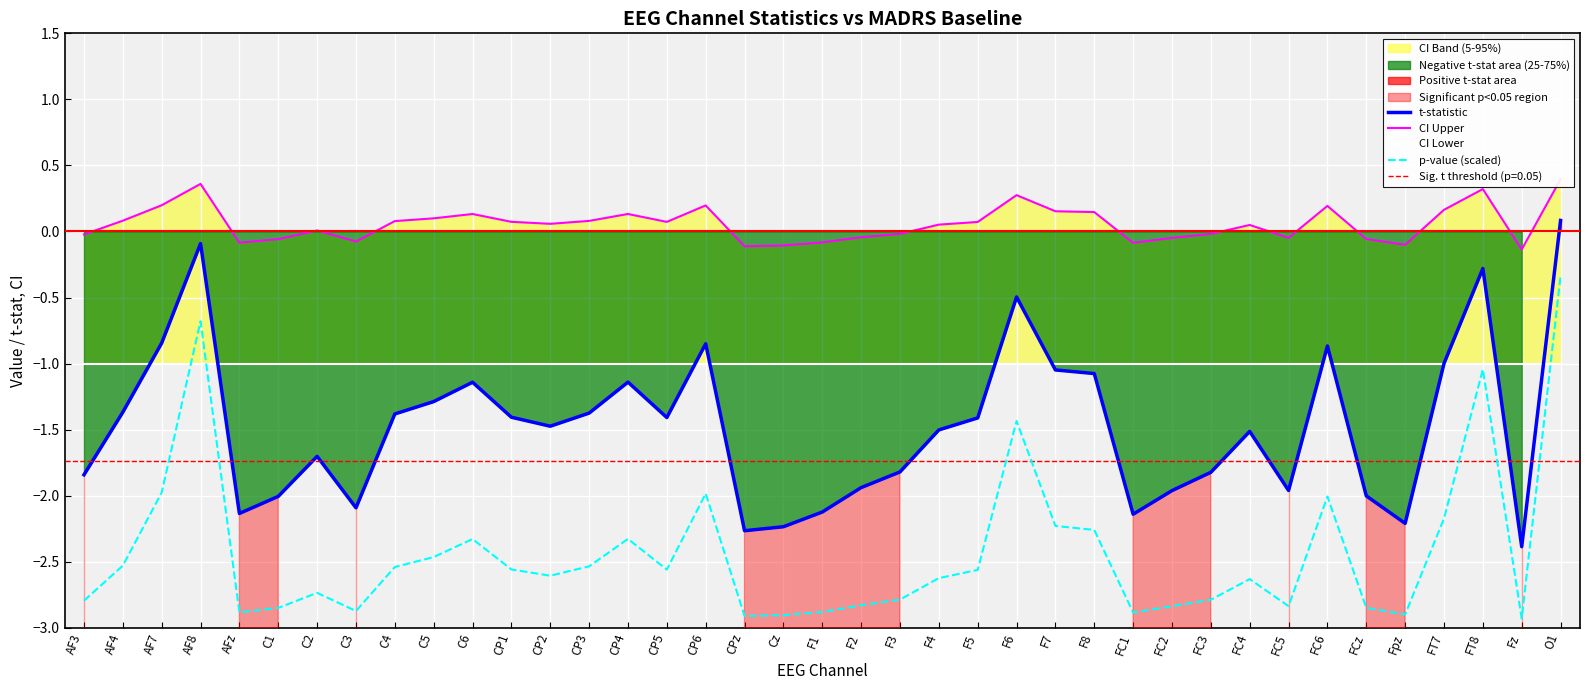

How many data points does each series have?

39